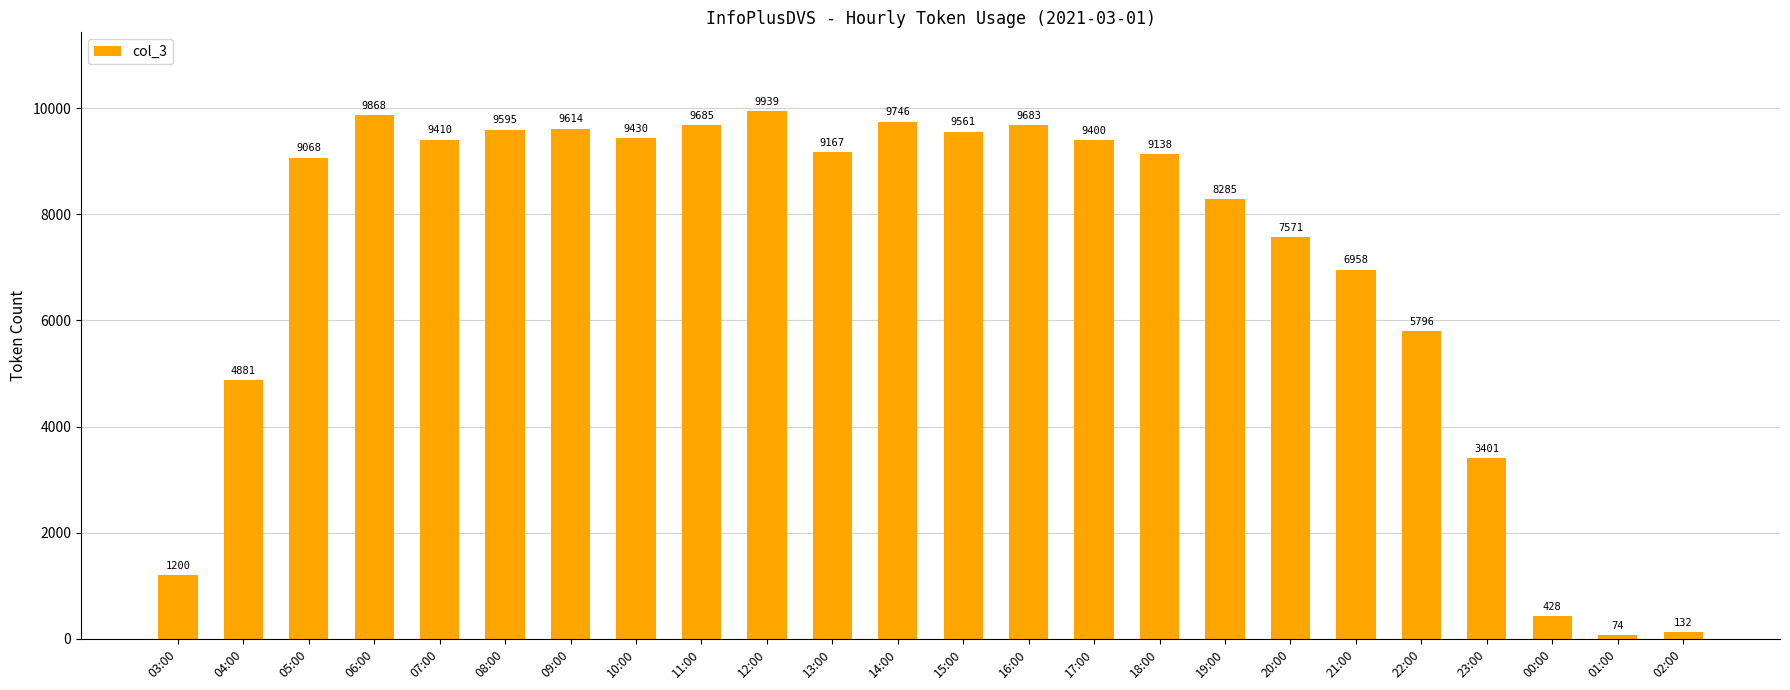

What is the change in value from 07:00 to 16:00?

+273